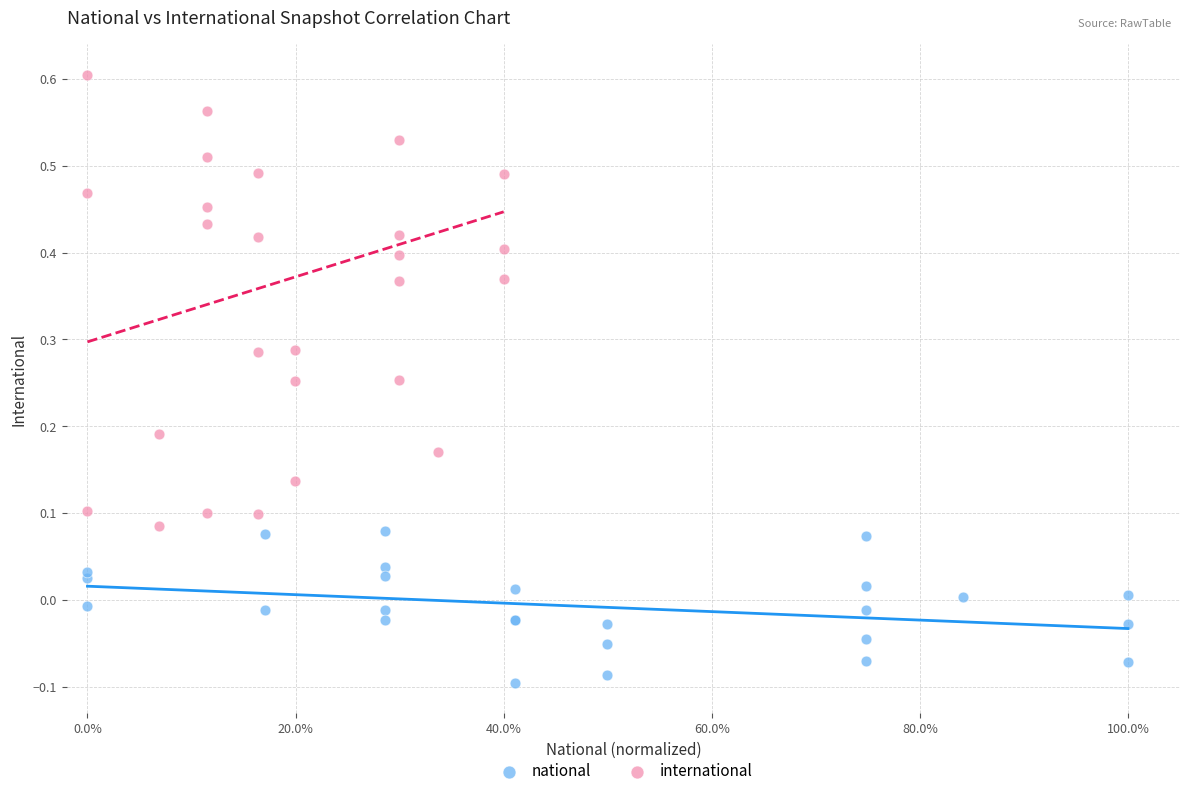

Which series contains the highest Y value?

international